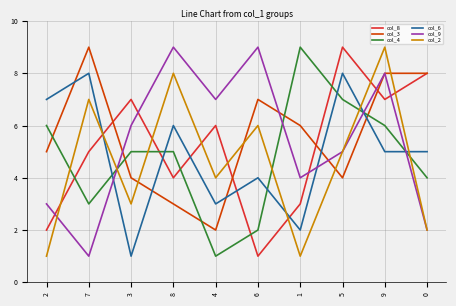

Reading right to left, what are all the values shown in this chart?

col_8: 8	7	9	3	1	6	4	7	5	2
col_3: 8	8	4	6	7	2	3	4	9	5
col_4: 4	6	7	9	2	1	5	5	3	6
col_6: 5	5	8	2	4	3	6	1	8	7
col_9: 2	8	5	4	9	7	9	6	1	3
col_2: 2	9	5	1	6	4	8	3	7	1